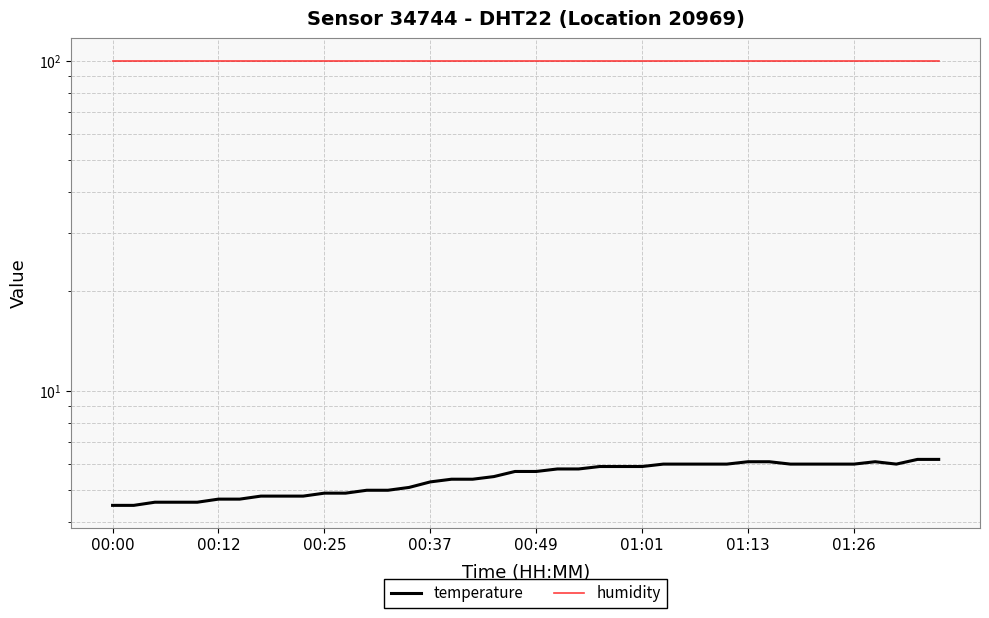

True or false: humidity has a value of 99.9 at 16.

True